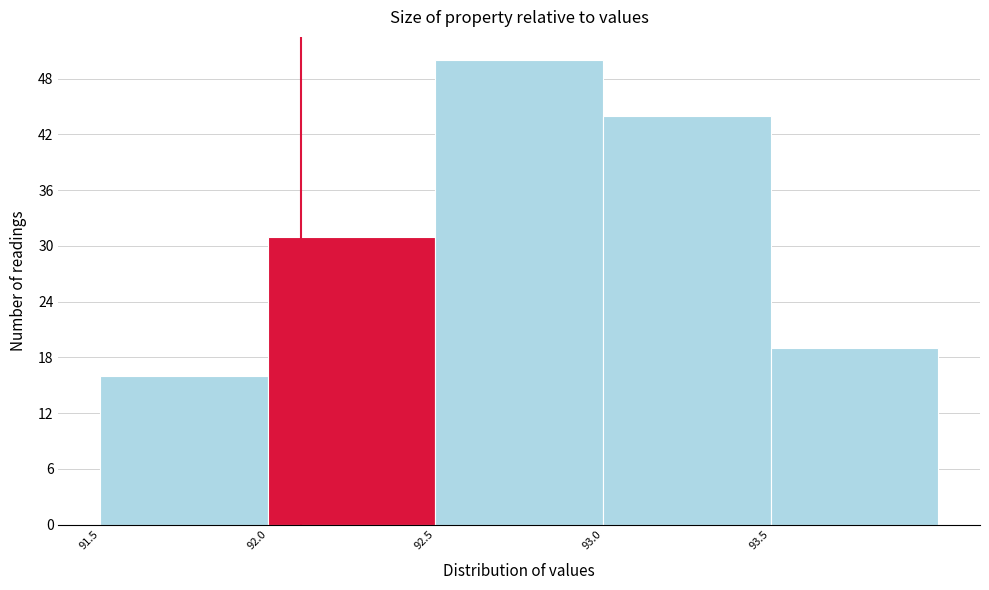

Reading left to right, transcribe this chart: for each bar, give the range it covers on the x-axis and its height. The values are not printed on the chart, so give them approximately, as read against the axis.

91.5 to 92.0: 16
92.0 to 92.5: 31
92.5 to 93.0: 50
93.0 to 93.5: 44
93.5 to 94.0: 19